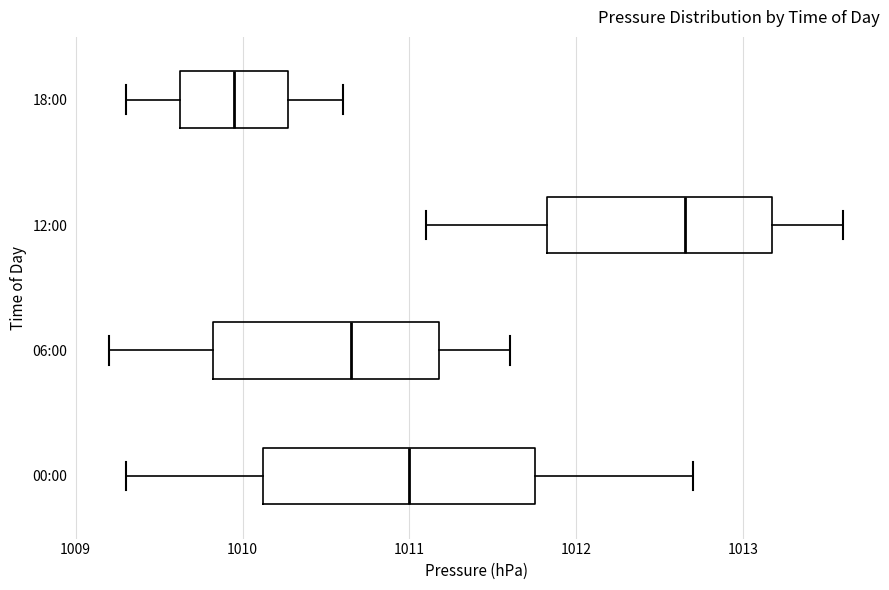

Which box has the furthest to the right median line?

12:00